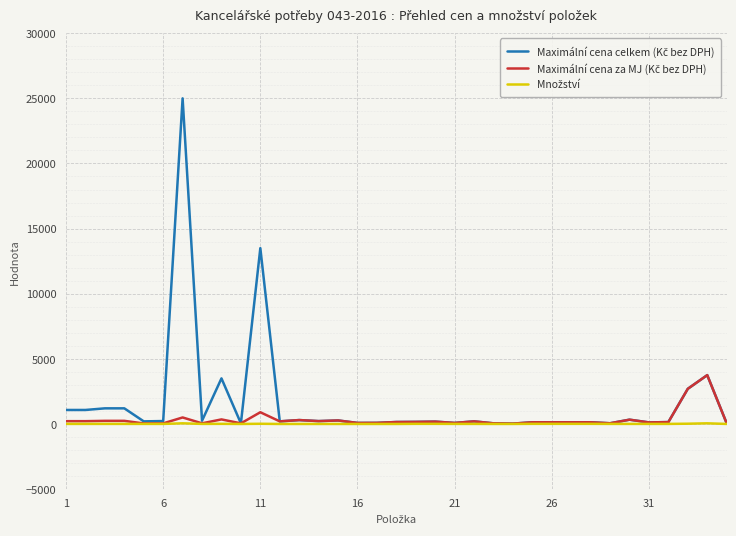

What is the maximum value shown in the chart?

25000